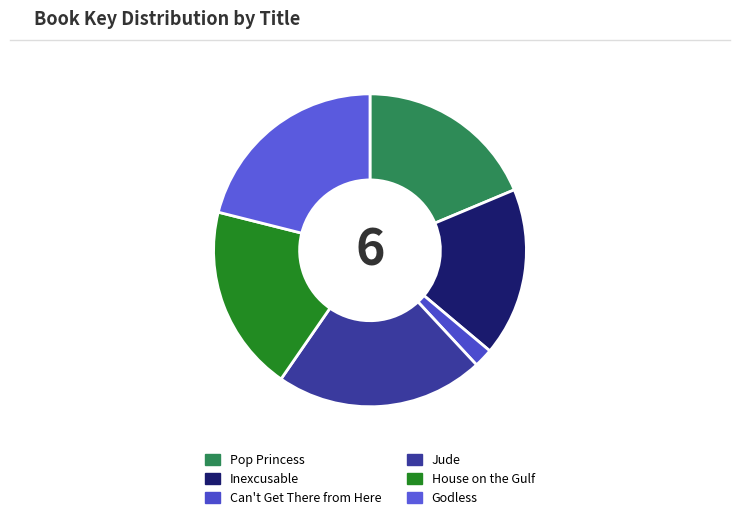

Does any single category account for the majority?

No